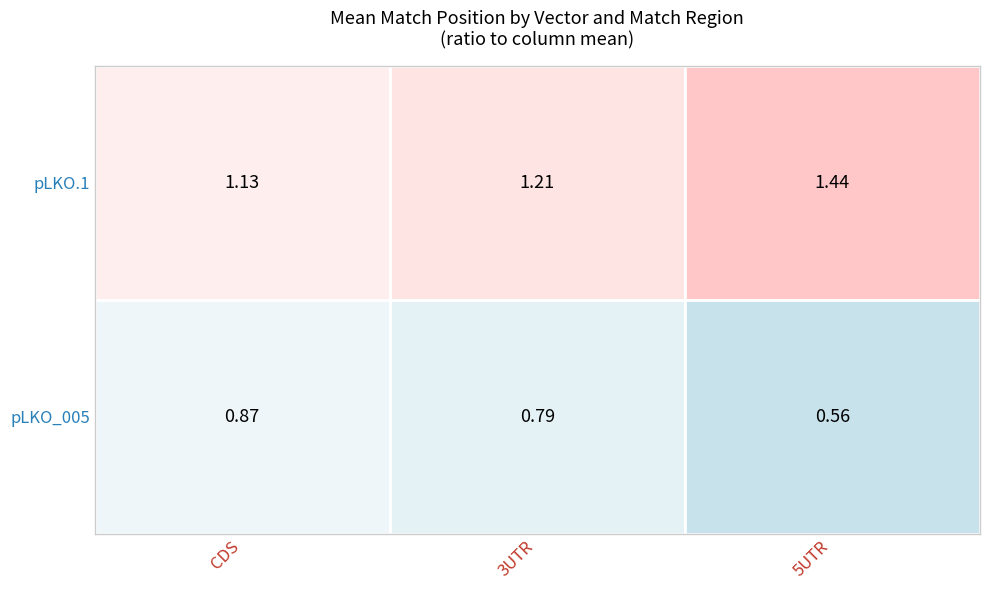

List the series in order of their peak value, highest first.

pLKO.1, pLKO_005